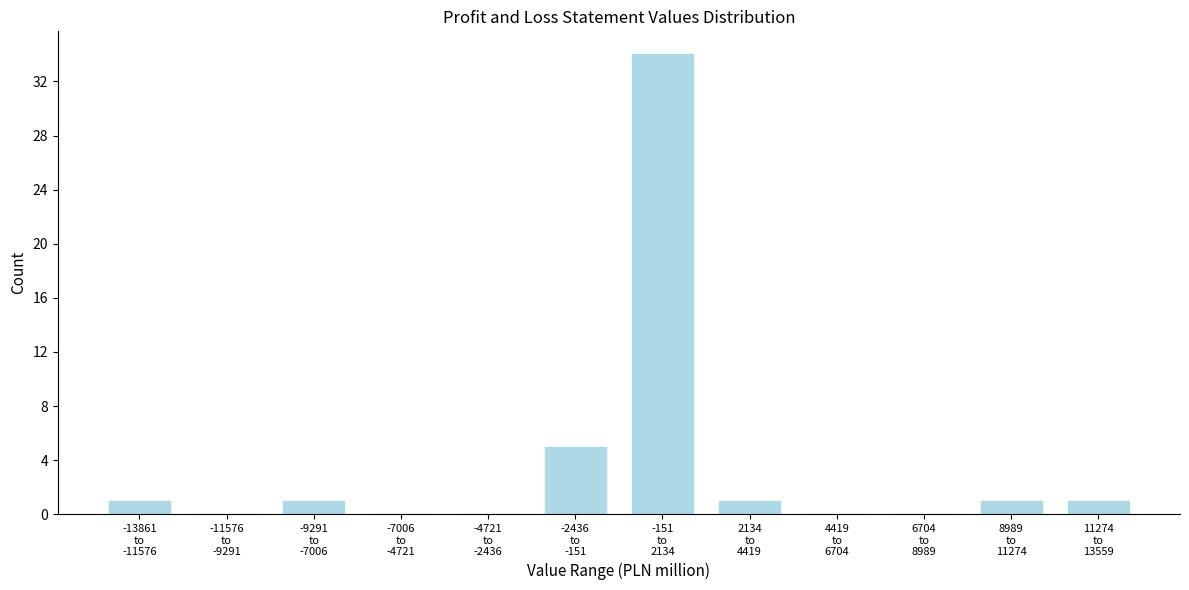

What is the greatest value displayed?

34